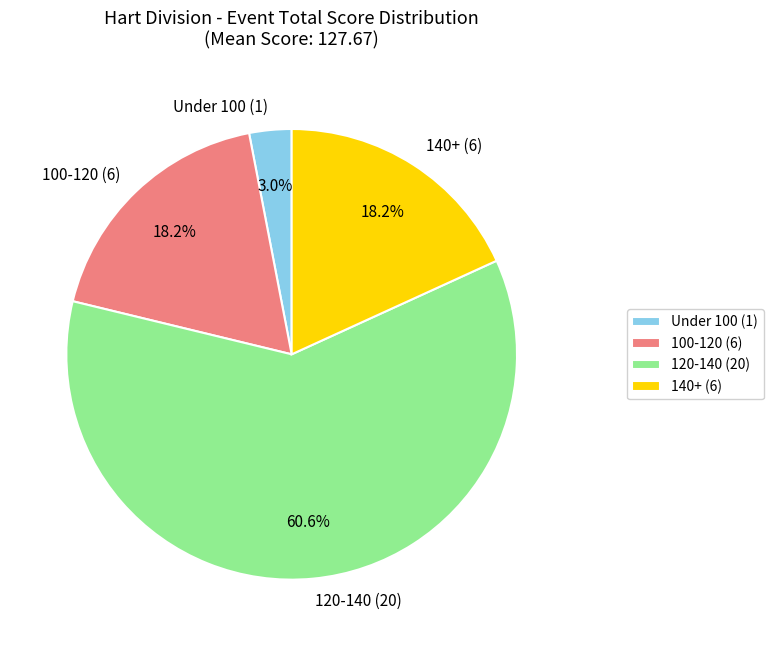

Which slice is the smallest?

Under 100 (1)